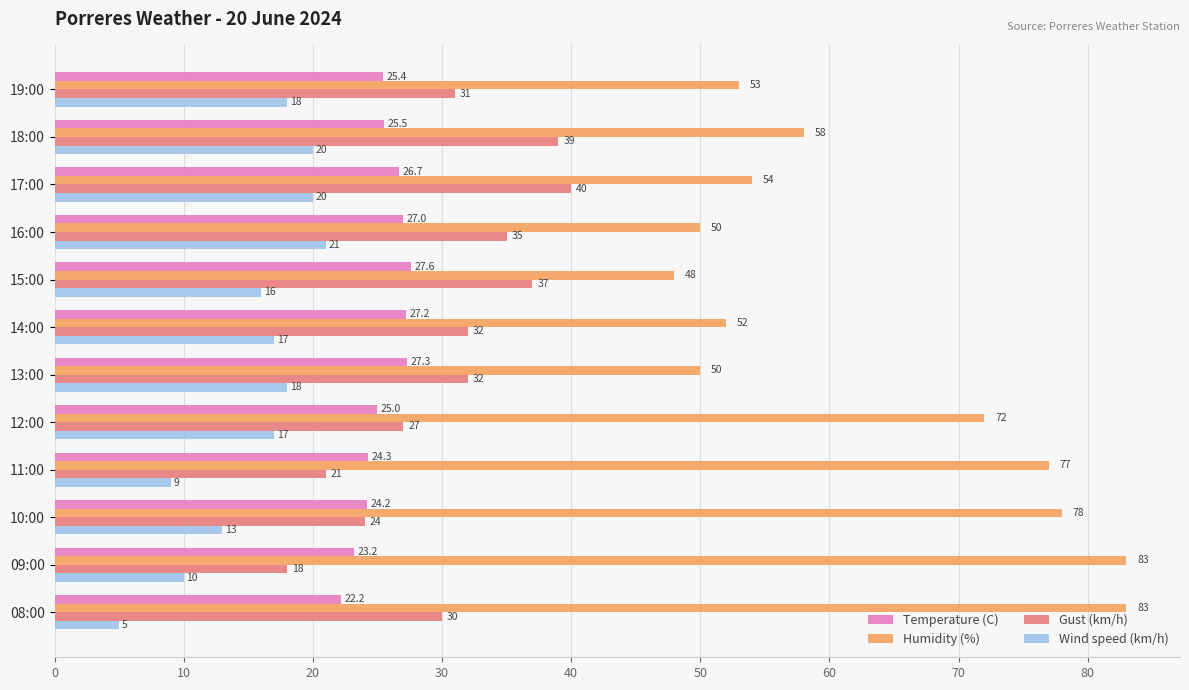

Which label corresponds to the smallest value in the chart?

08:00